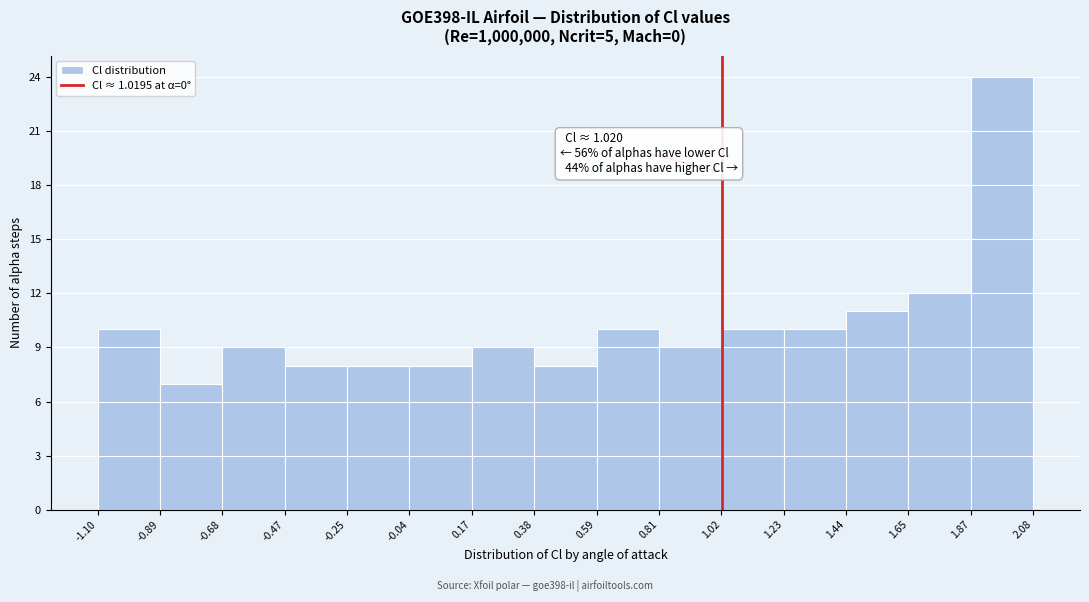

Over which range of the x-axis is the bar tallest?

1.87 to 2.08